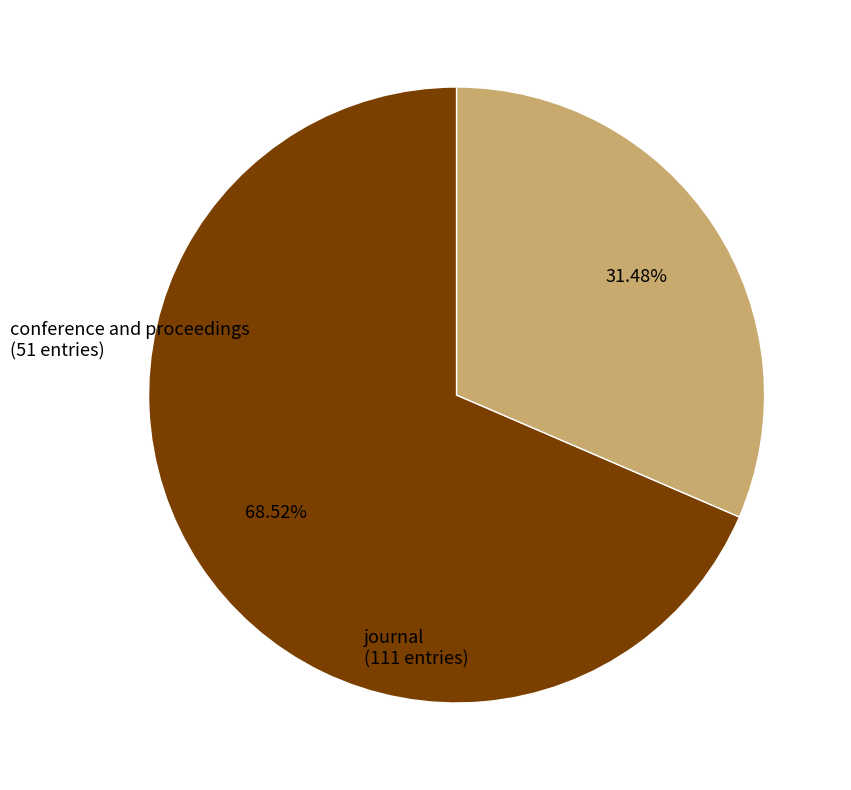

Count the number of slices in the pie.

2